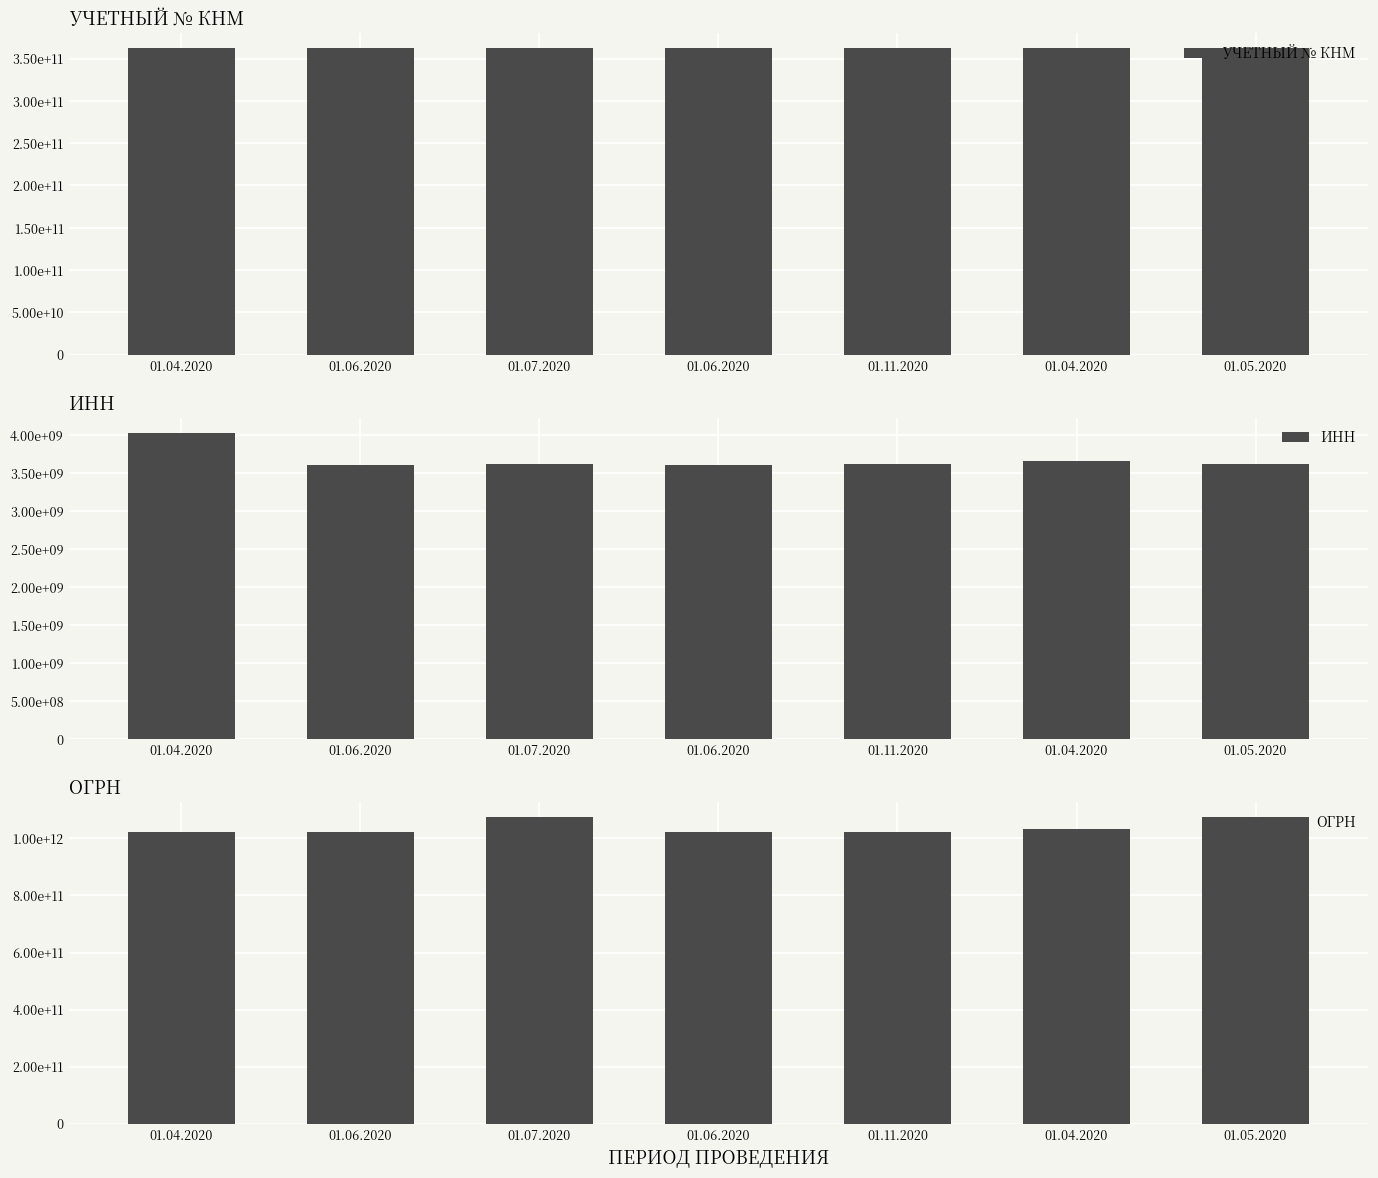

Reading right to left, what are all the values shown in this chart?

УЧЕТНЫЙ № КНМ: 362003518350	362003518349	362003518348	362003518347	362003518346	362003518345	362003518344
ИНН: 3621005430	3665016006	3621002655	3604010575	3621005430	3602005996	4029000498
ОГРН: 1073601000770	1033600067929	1023600510625	1023600614476	1073601000770	1023600530800	1024001432828